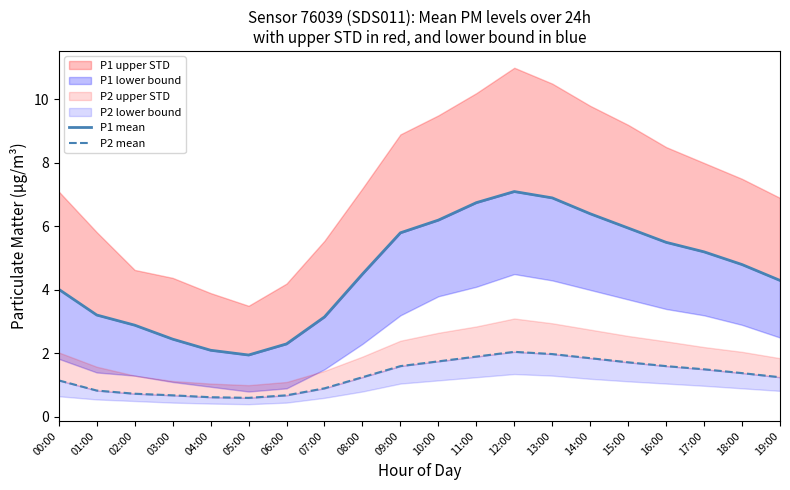

Reading left to right, list all the values displayed in this chart.

P1 mean: 4.0	3.2	2.9	2.5	2.1	1.9	2.3	3.1	4.5	5.8	6.2	6.8	7.1	6.9	6.4	6.0	5.5	5.2	4.8	4.3
P2 mean: 1.1	0.8	0.7	0.7	0.6	0.6	0.7	0.9	1.2	1.6	1.8	1.9	2.0	2.0	1.9	1.7	1.6	1.5	1.4	1.2